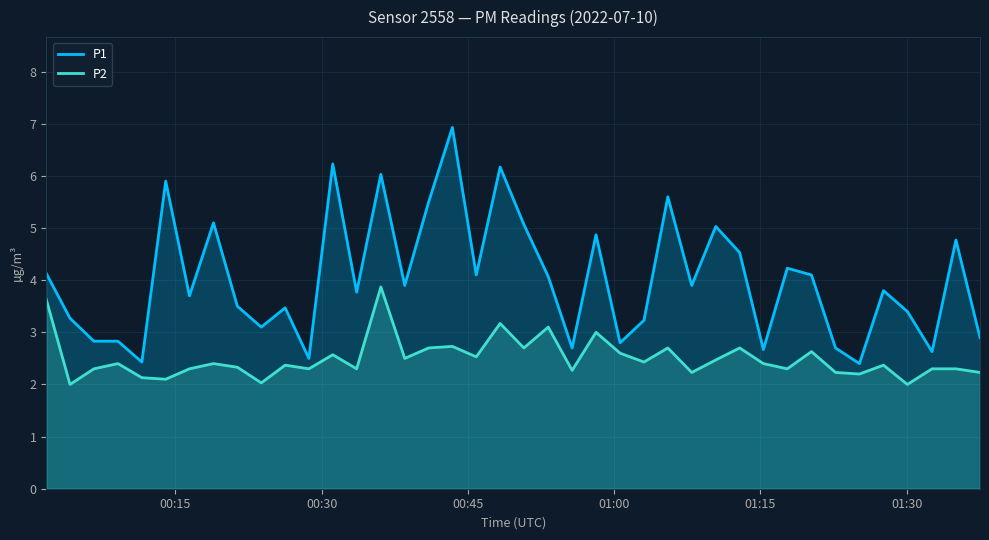

Which series has the widest spread of values?

P1